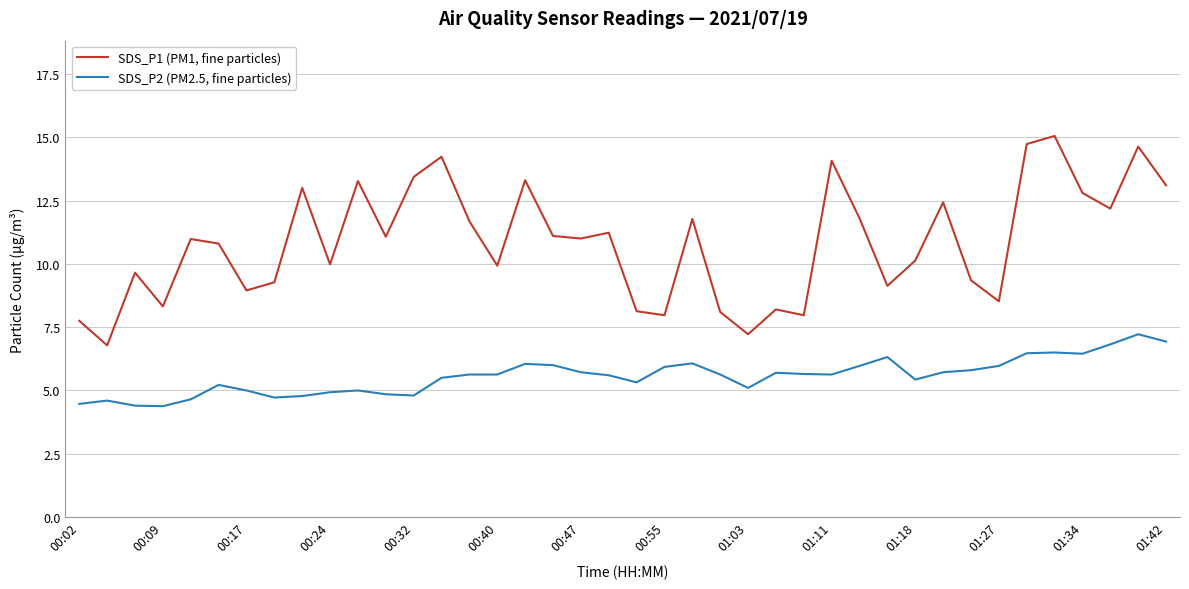

What is the difference between the maximum and minimum values in the SDS_P1 (PM1, fine particles) series?

8.3